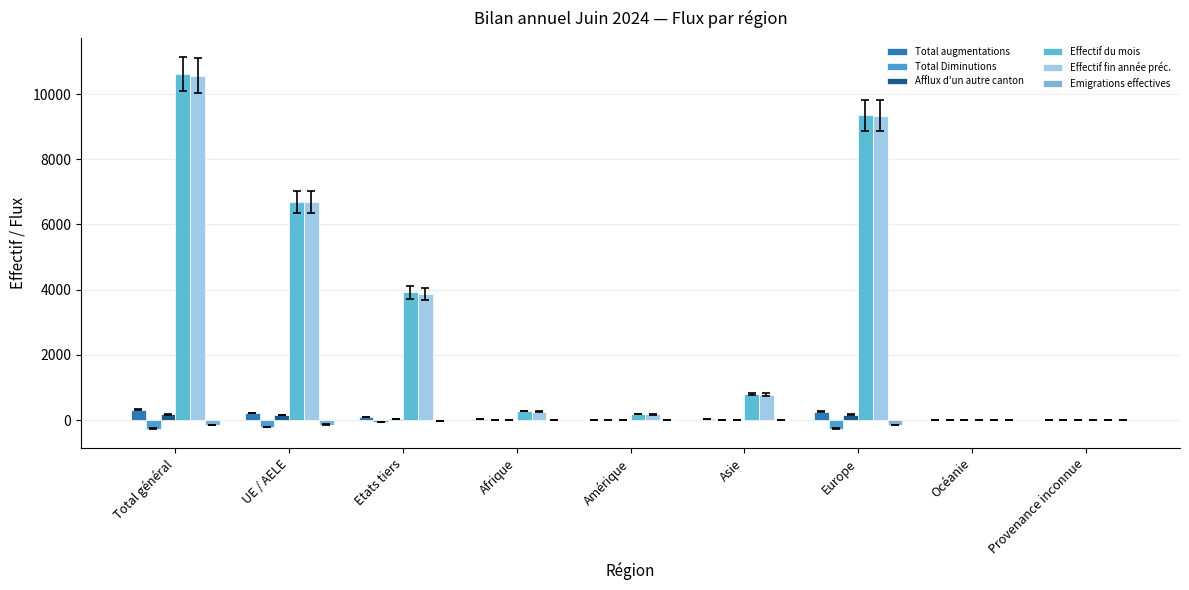

Reading left to right, what are all the values shown in this chart?

Total augmentations: Total général=320	UE / AELE=216	Etats tiers=104	Afrique=22	Amérique=5	Asie=30	Europe=260	Océanie=1	Provenance inconnue=2
Total Diminutions: Total général=-270	UE / AELE=-212	Etats tiers=-58	Afrique=-3	Amérique=-1	Asie=-6	Europe=-257	Océanie=-1	Provenance inconnue=-2
Afflux d'un autre canton: Total général=177	UE / AELE=150	Etats tiers=27	Afrique=2	Amérique=4	Asie=5	Europe=166	Océanie=0	Provenance inconnue=0
Effectif du mois: Total général=10616	UE / AELE=6701	Etats tiers=3915	Afrique=279	Amérique=183	Asie=802	Europe=9343	Océanie=2	Provenance inconnue=7
Effectif fin année préc.: Total général=10564	UE / AELE=6693	Etats tiers=3871	Afrique=261	Amérique=176	Asie=779	Europe=9338	Océanie=3	Provenance inconnue=7
Emigrations effectives: Total général=-155	UE / AELE=-140	Etats tiers=-15	Afrique=-1	Amérique=-1	Asie=-1	Europe=-150	Océanie=0	Provenance inconnue=-2